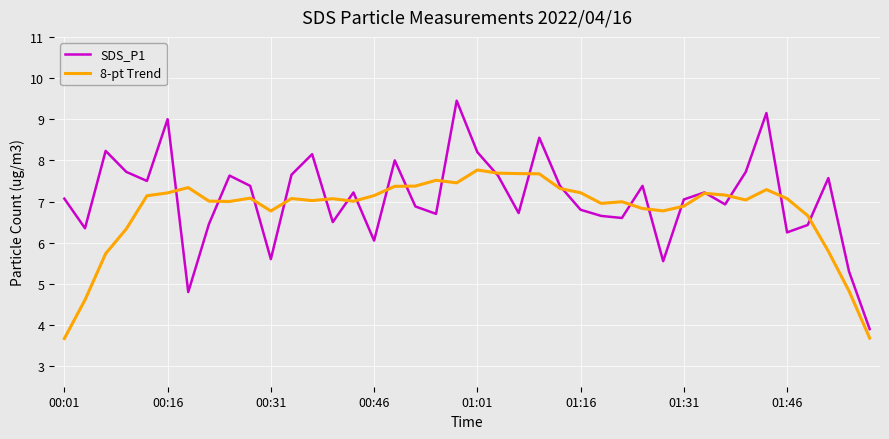

What is the sum of all 8-pt Trend values?

271.4